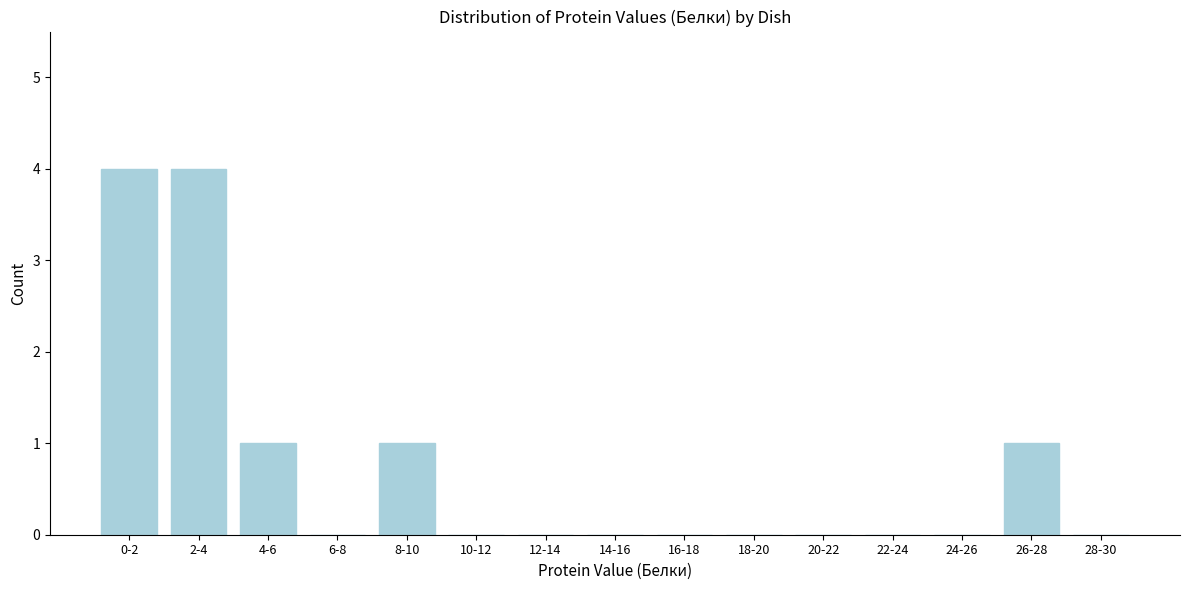

Reading right to left, list all the values displayed in this chart.

28-30=0	26-28=1	24-26=0	22-24=0	20-22=0	18-20=0	16-18=0	14-16=0	12-14=0	10-12=0	8-10=1	6-8=0	4-6=1	2-4=4	0-2=4